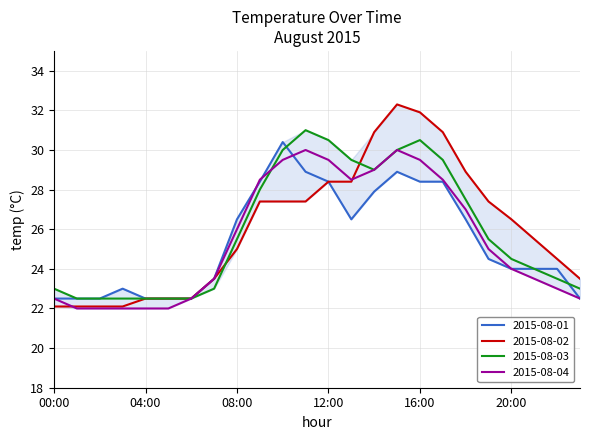

Which series has the largest range (max minus min)?

2015-08-02